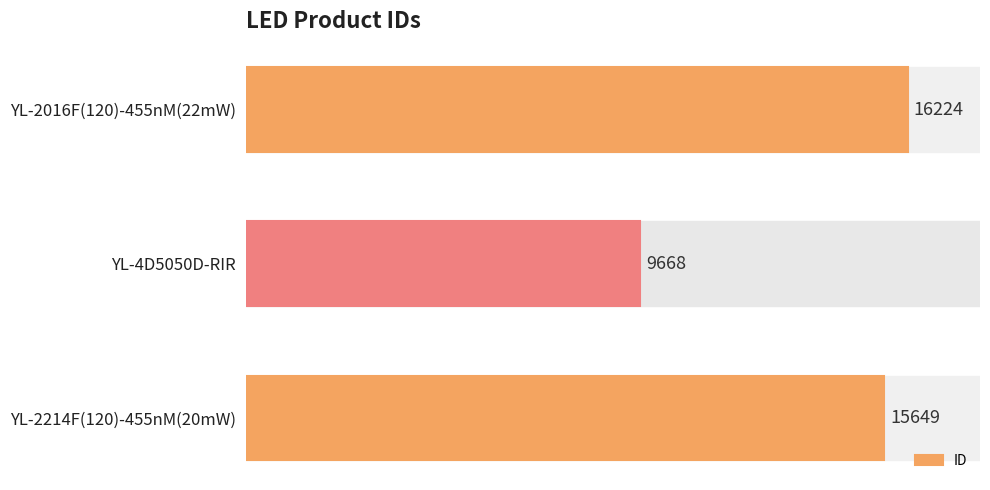

Is it true that the value at YL-2016F(120)-455nM(22mW) is 16224?

True